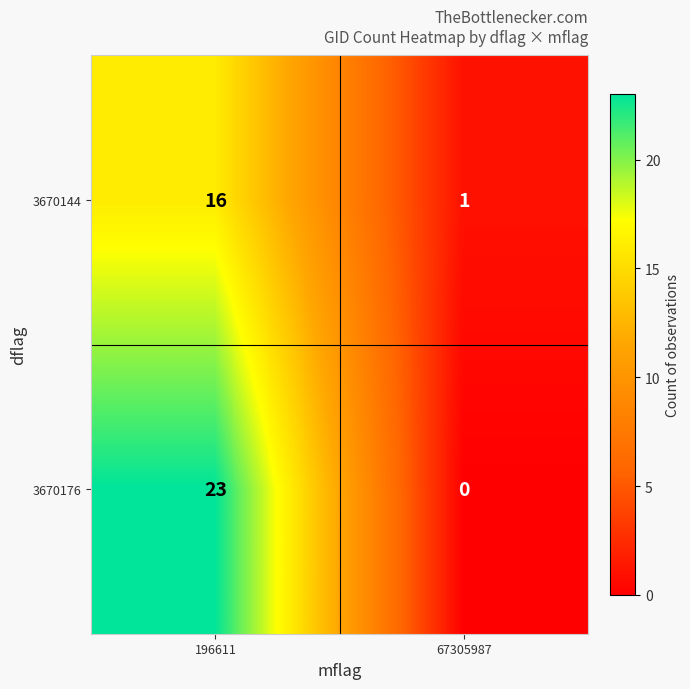

How many data points in 3670144 are less than 16?

1